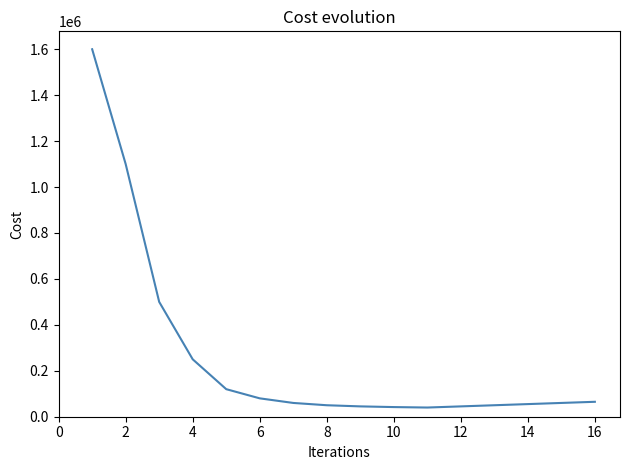

What is the greatest value displayed?

1600000